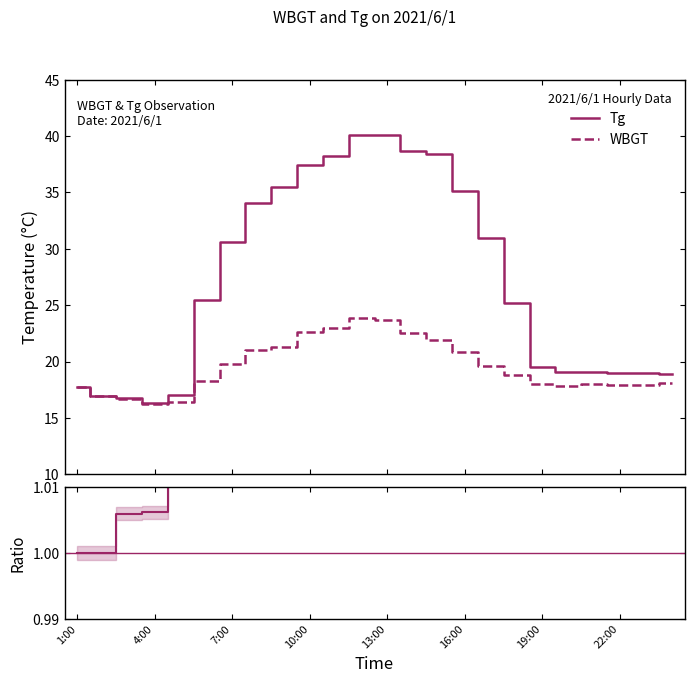

True or false: Tg/WBGT ratio and WBGT intersect in this chart.

False